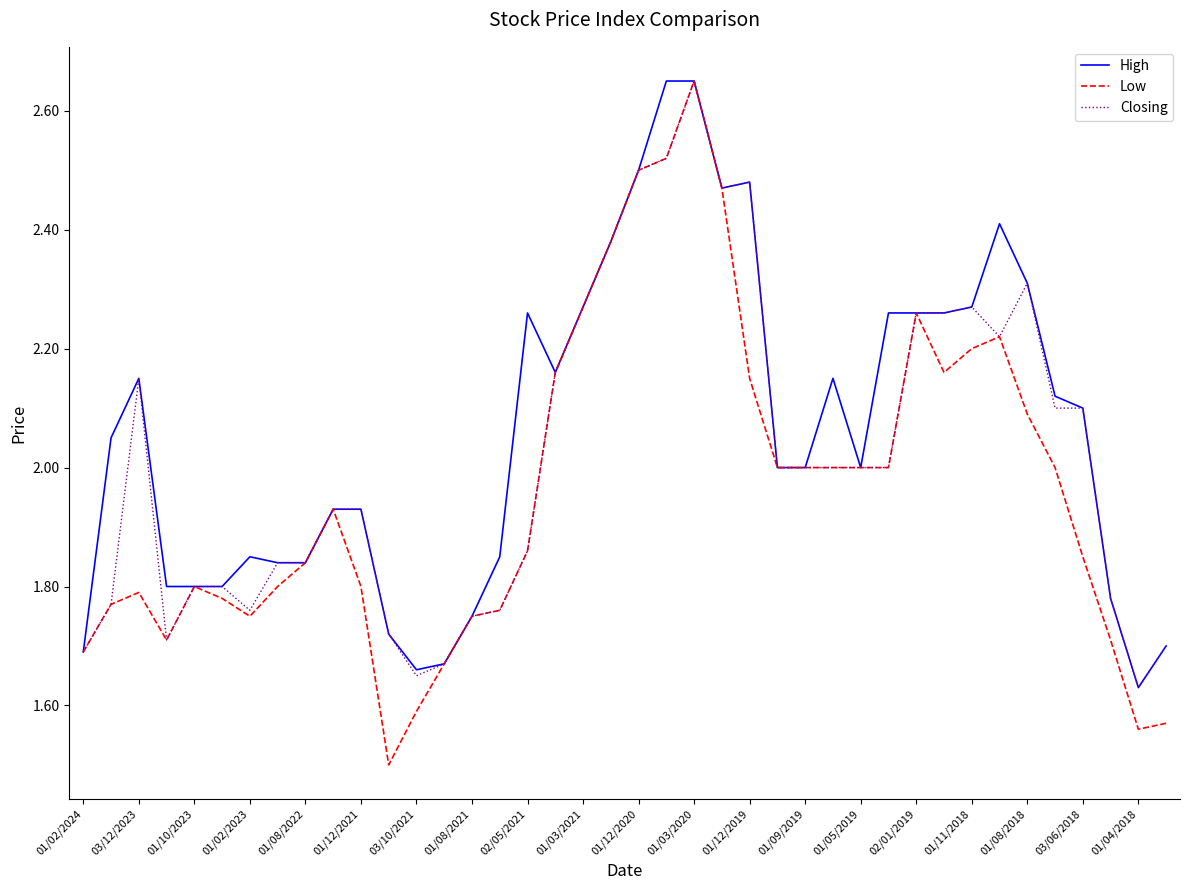

Rank the series by their average value, from lowest to highest.

Low, Closing, High